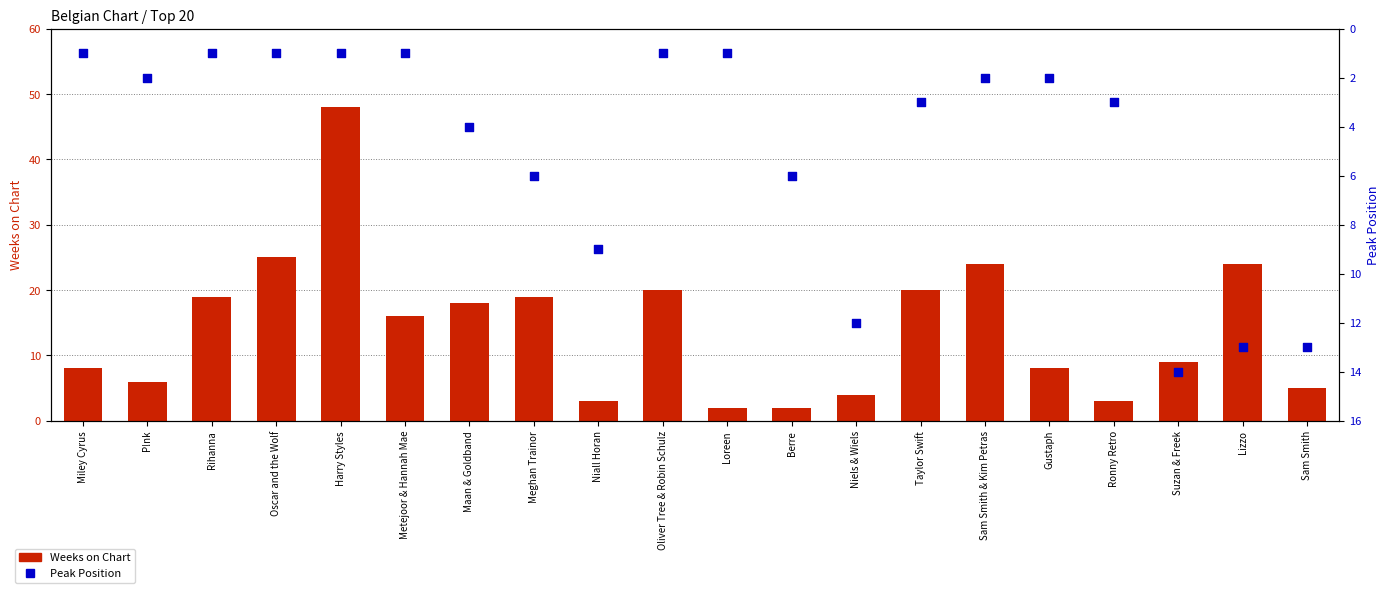

Is the value of Weeks on Chart at Rihanna greater than the value of Peak Position at Sam Smith?

Yes